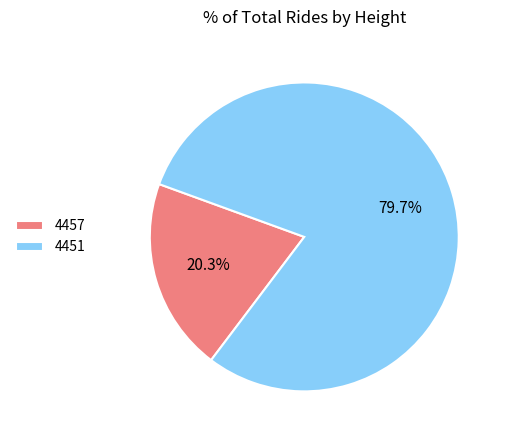

To the nearest percent, what portion does 4457 represent?

20%